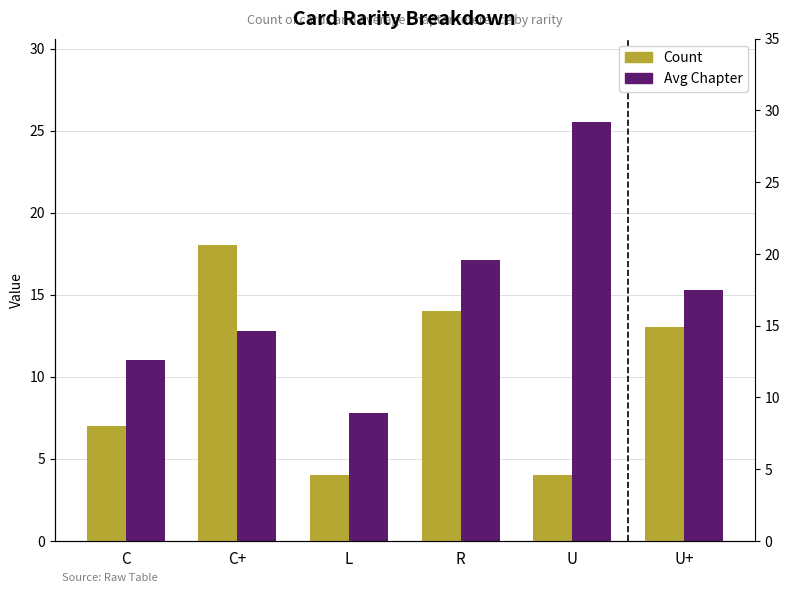

Count the number of data series in this chart.

2